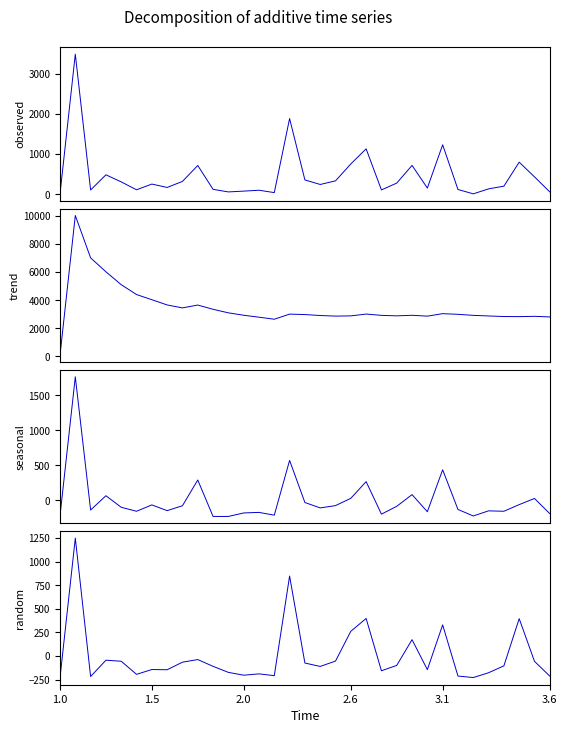

True or false: seasonal has a value of -247.1 at 2.0.

False